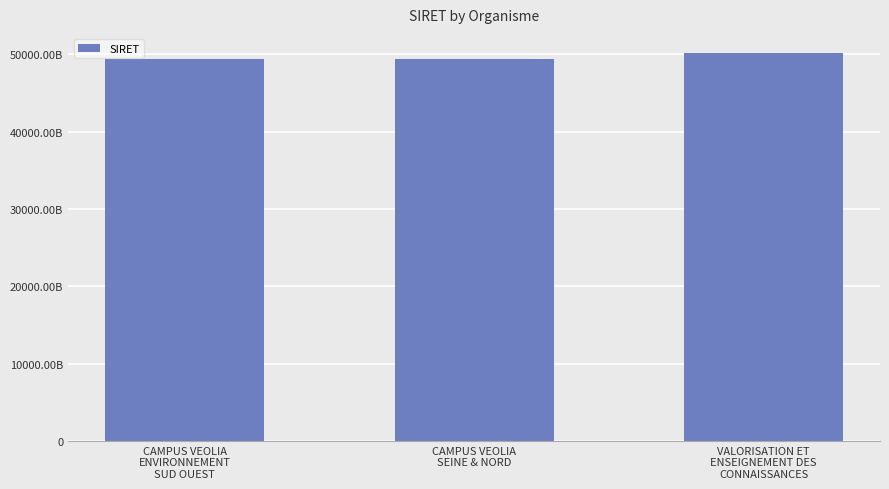

What is the maximum value shown in the chart?

50155770600022